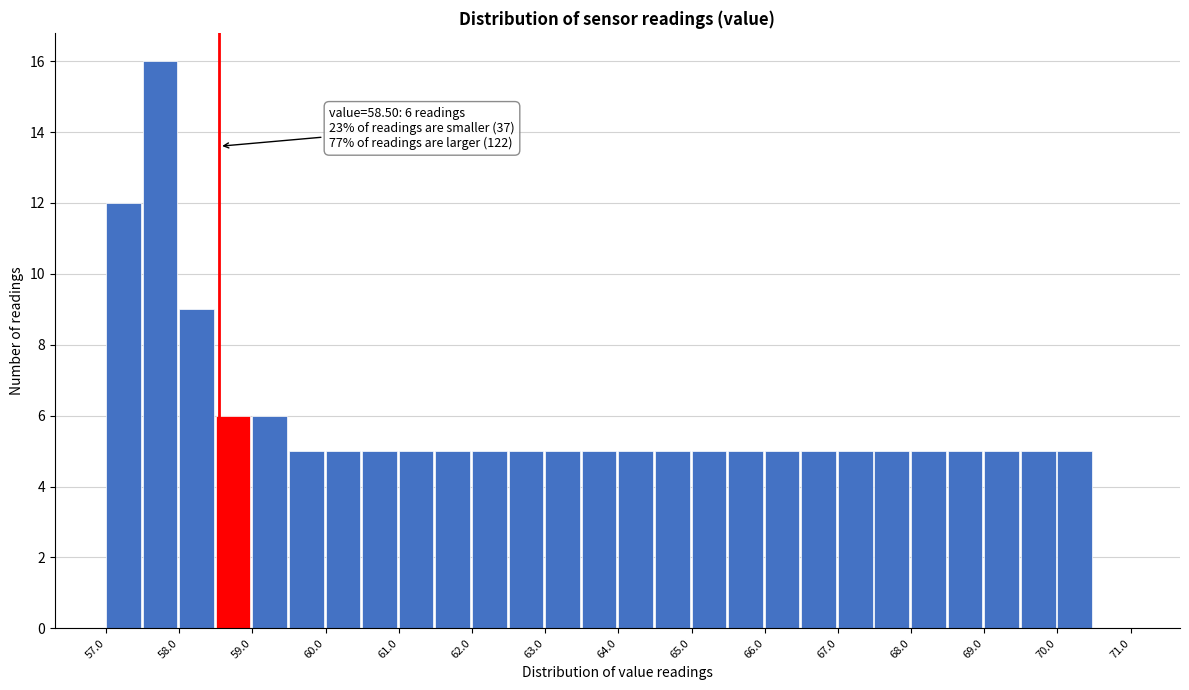

Over which range of the x-axis is the bar tallest?

57.45 to 57.95